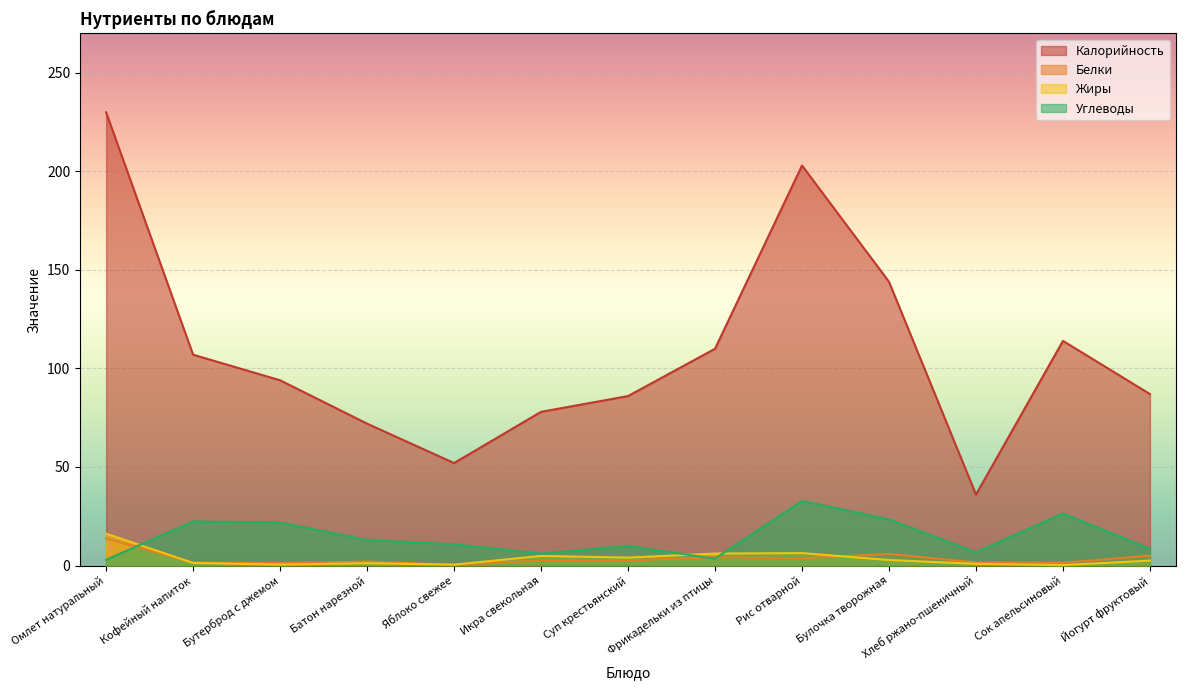

True or false: Калорийность and Углеводы intersect in this chart.

False